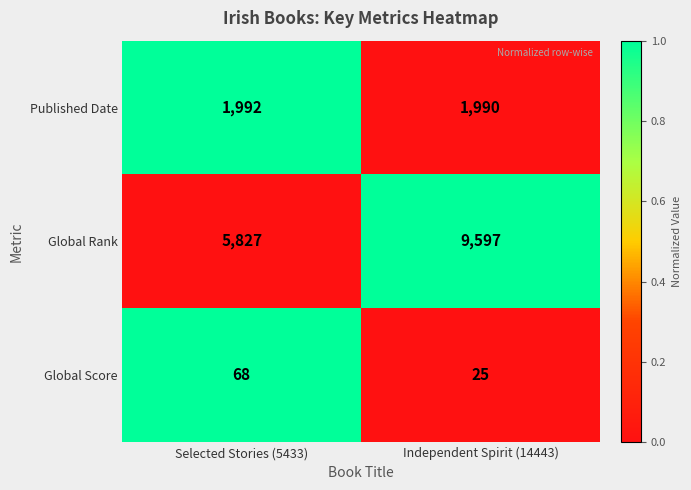

How many data points does each series have?

2